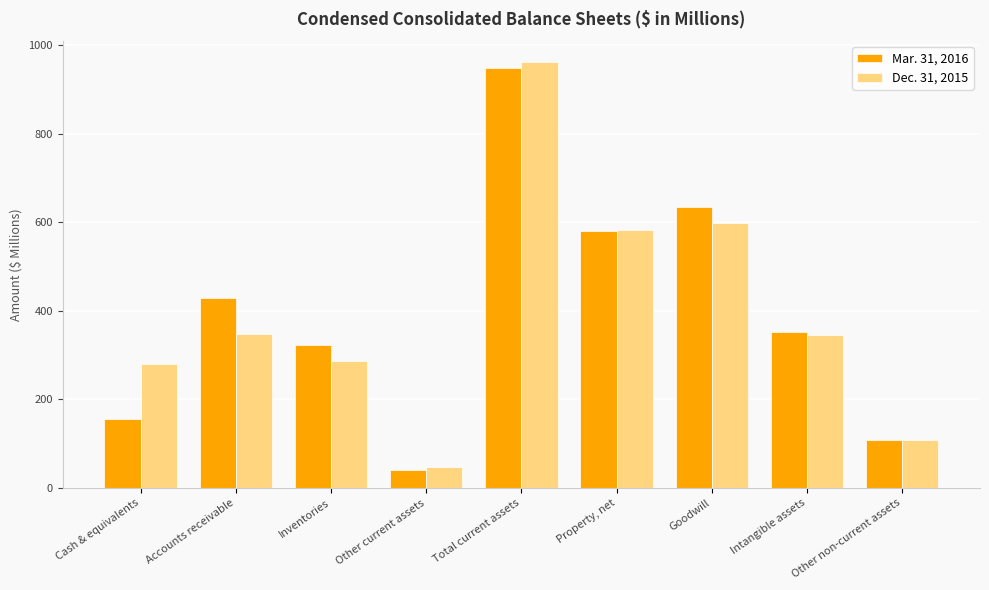

How many groups of bars are there?

9